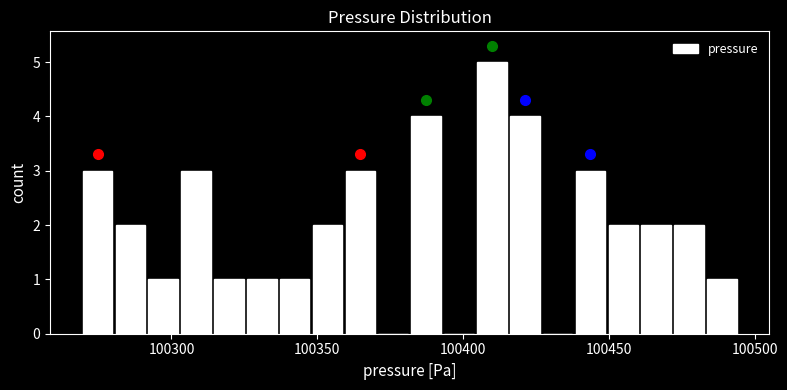

Read against the x-axis, roughly where is the centre of the tallest bar?

100410